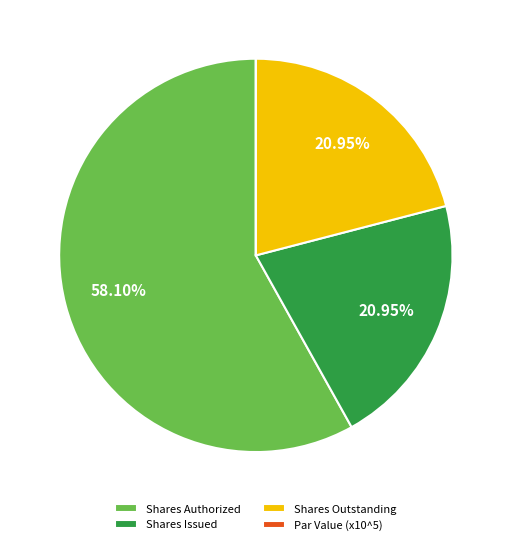

Between Shares Authorized and Shares Issued, which is larger?

Shares Authorized